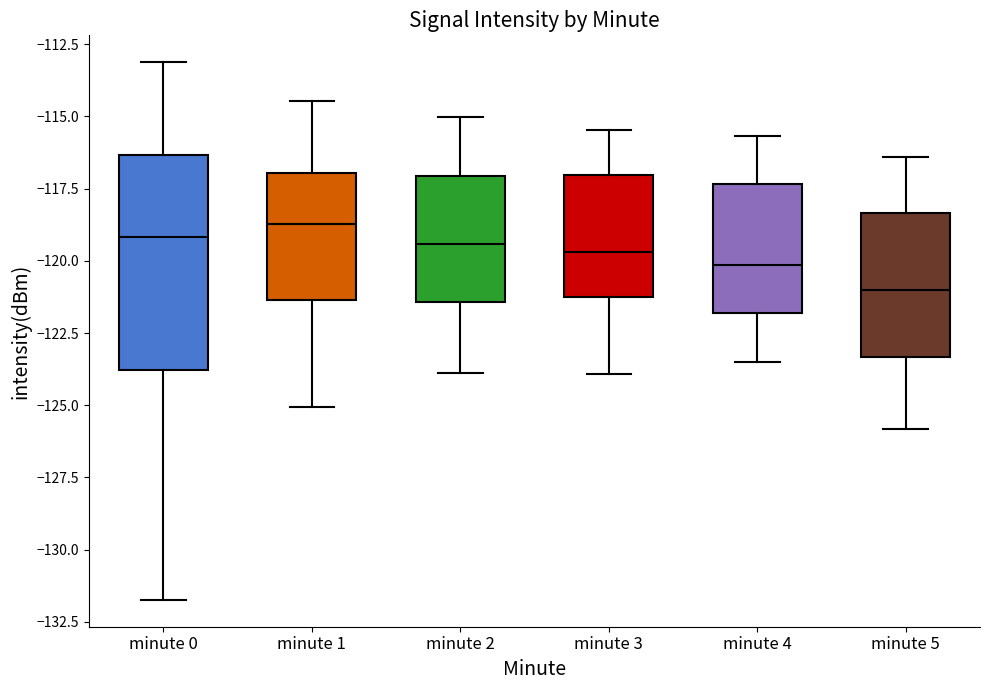

Reading left to right, read every box against the y-axis: the position of its median line, the range the box covers, and the ends of its whiskers. The values are not printed on the chart, so give them approximately, as read against the axis.

minute 0: median -119.0, box -124.0 to -116.5, whiskers -131.5 to -113.0
minute 1: median -118.5, box -121.5 to -117.0, whiskers -125.0 to -114.5
minute 2: median -119.5, box -121.5 to -117.0, whiskers -124.0 to -115.0
minute 3: median -119.5, box -121.5 to -117.0, whiskers -124.0 to -115.5
minute 4: median -120.0, box -122.0 to -117.5, whiskers -123.5 to -115.5
minute 5: median -121.0, box -123.5 to -118.5, whiskers -126.0 to -116.5